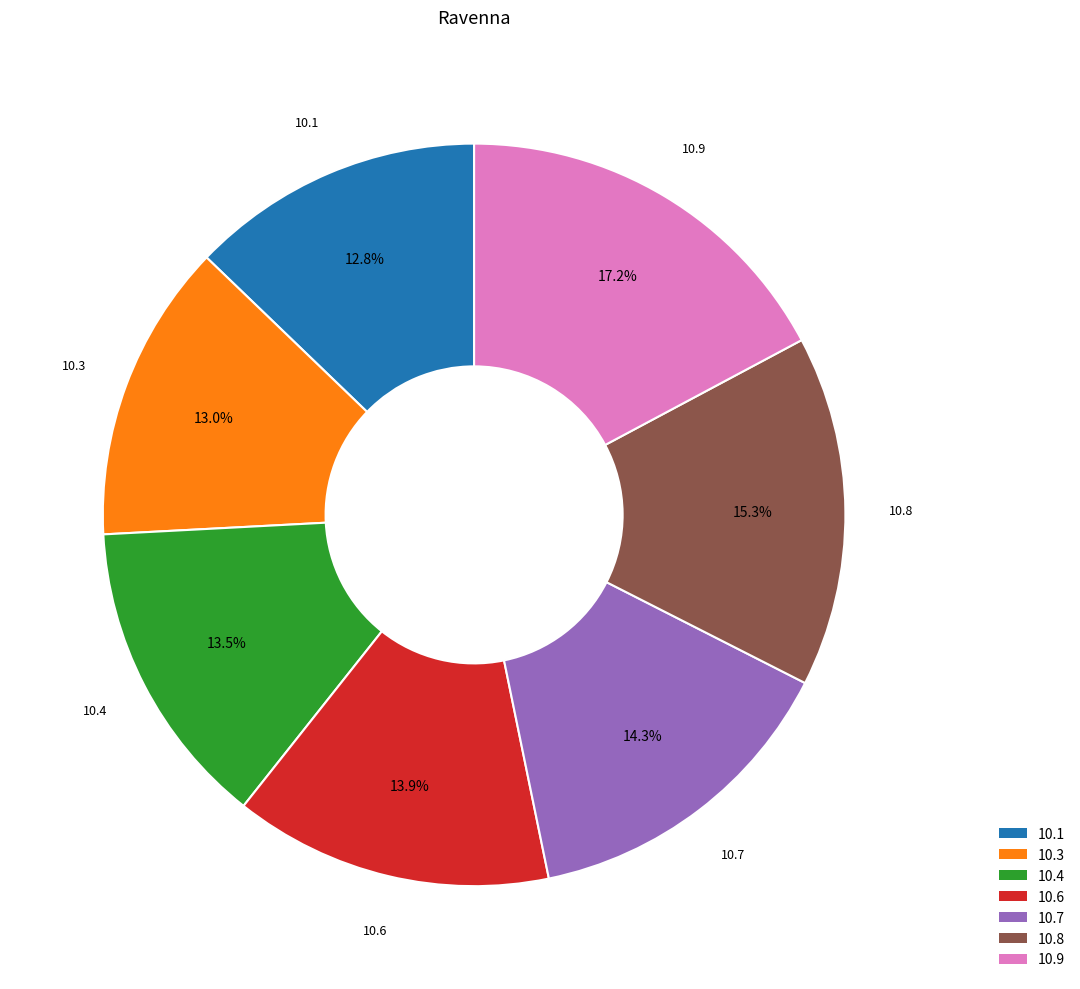

How many segments does this pie chart have?

7